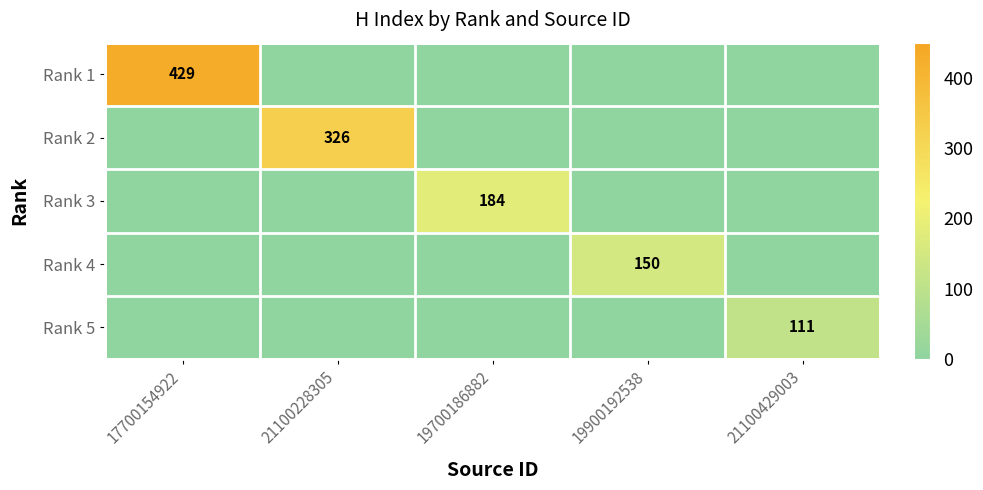

Between 17700154922 and 19900192538, which is larger?

17700154922